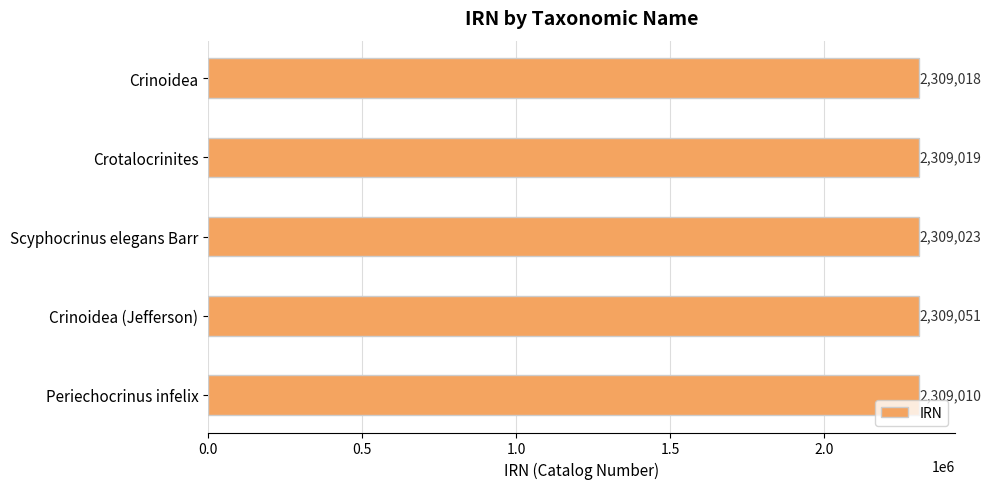

Count the number of data series in this chart.

1